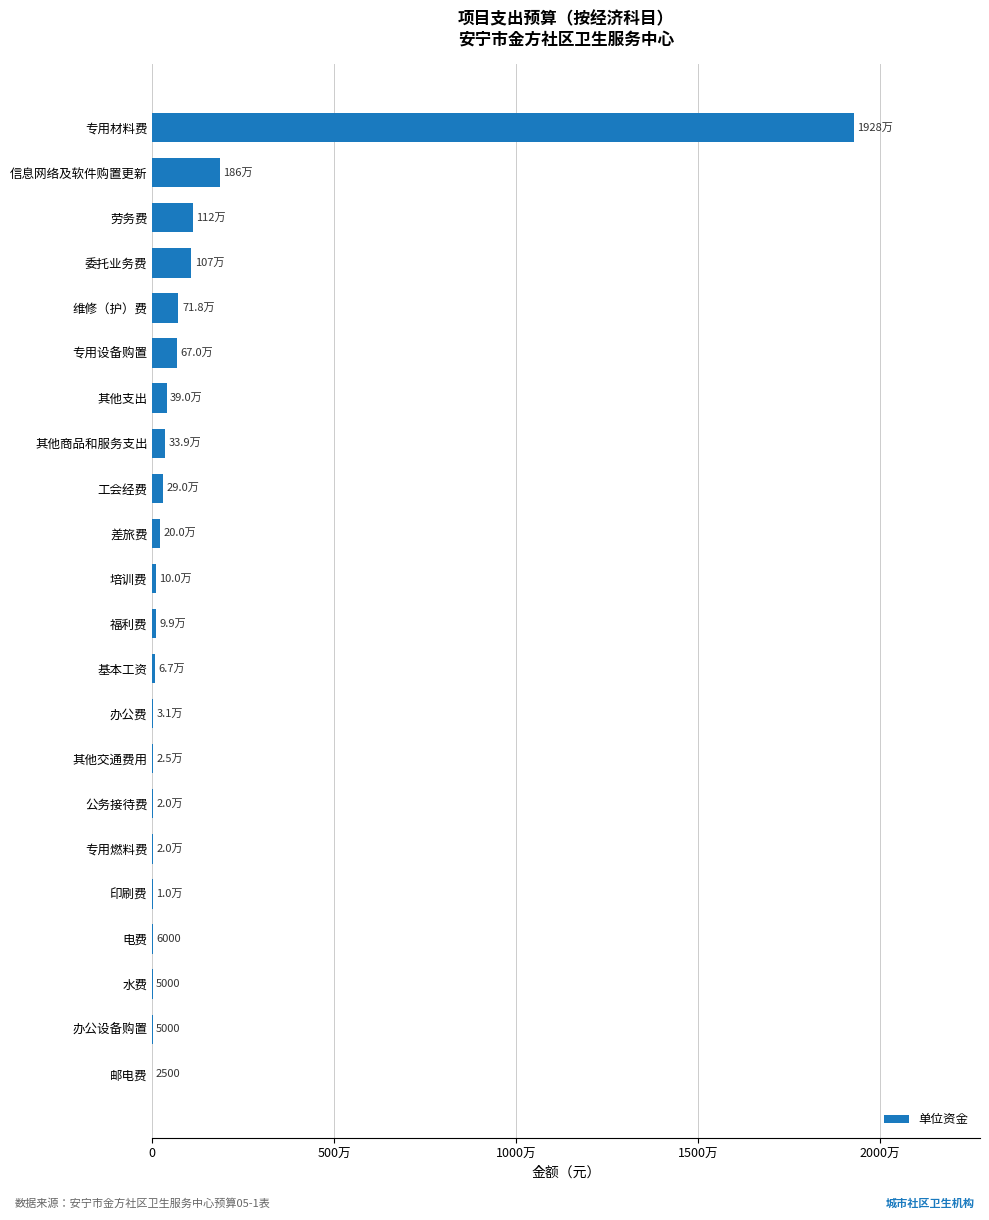

What is the greatest value displayed?

19280000.0